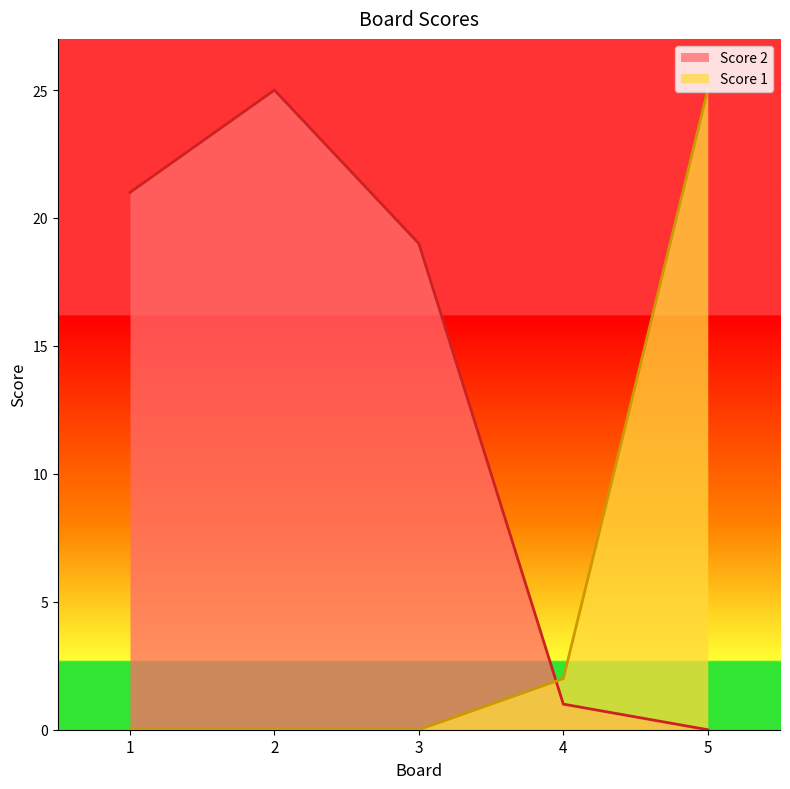

The Score 1 series shows 13 at 2. True or false?

False